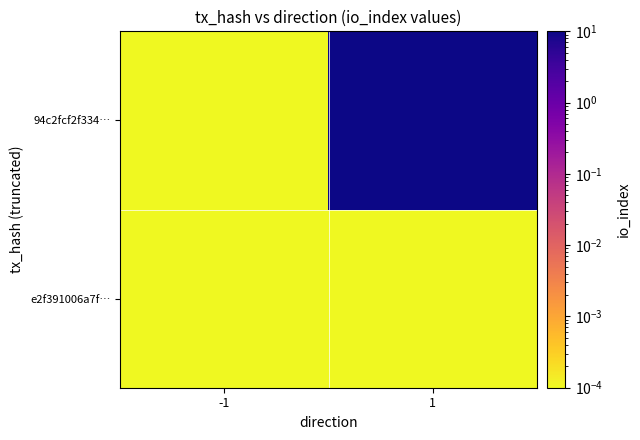

What is the greatest value displayed?

11.0